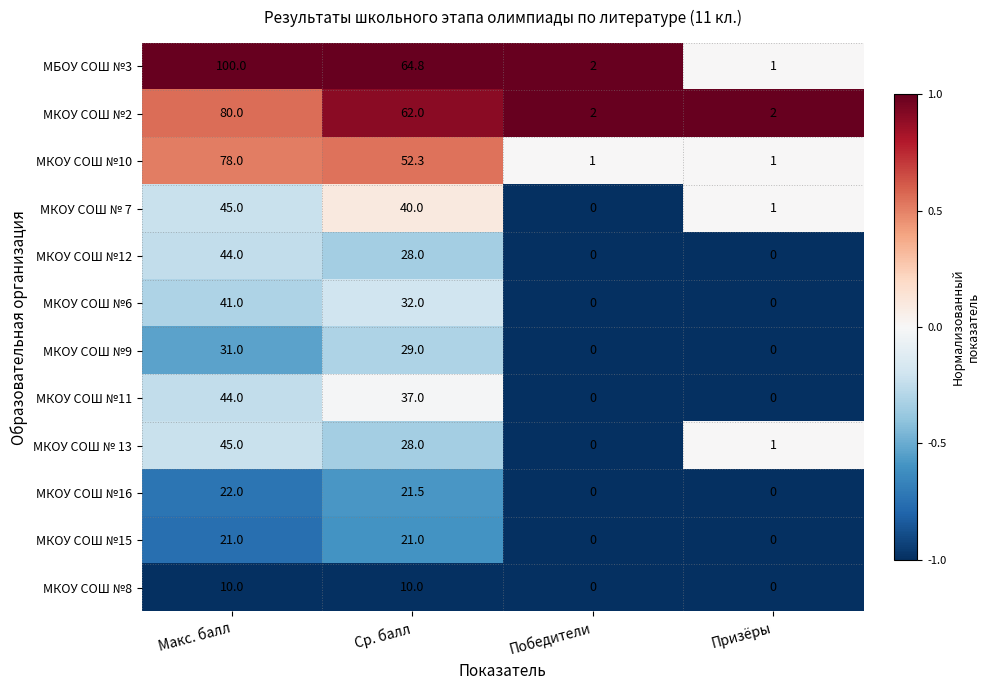

What is the difference between the maximum and minimum values in the МКОУ СОШ №15 series?

21.0